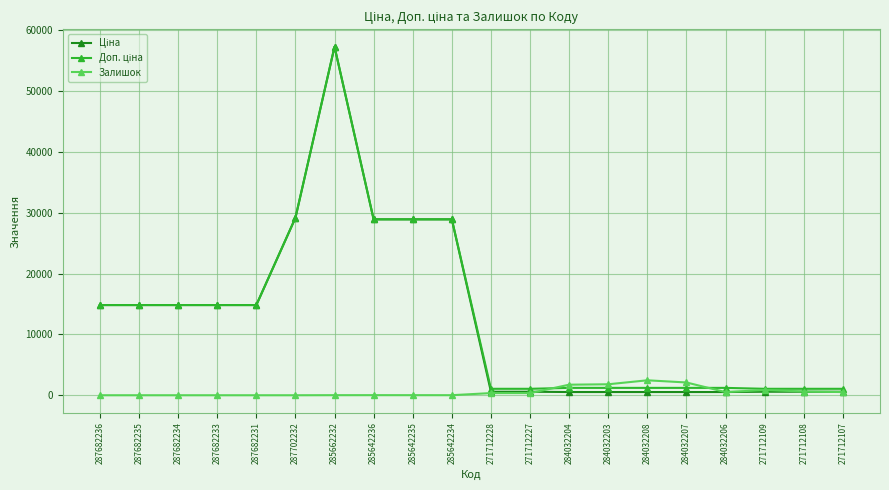

At how many categories does at least one series exceed 16843?

5